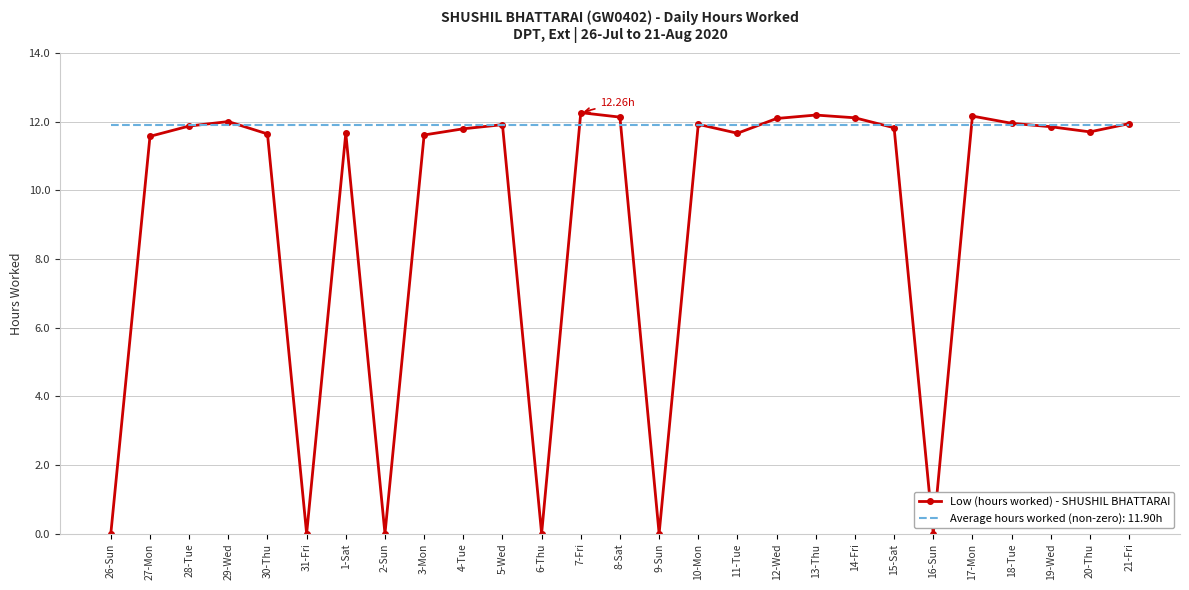

Which series has the largest range (max minus min)?

Low (hours worked) - SHUSHIL BHATTARAI